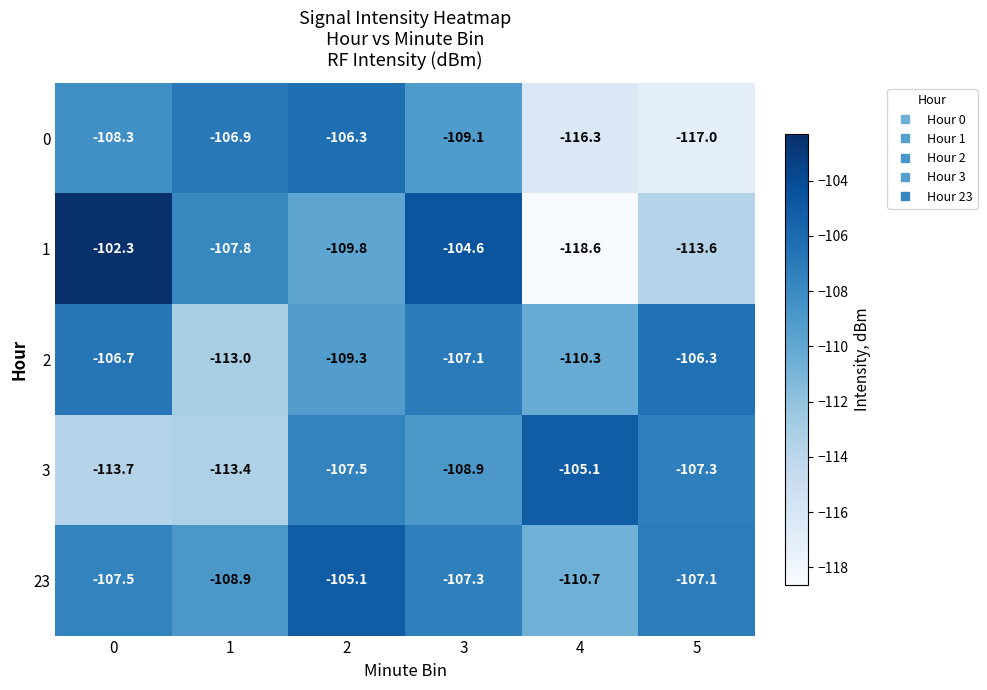

What is the maximum value shown in the chart?

-102.3